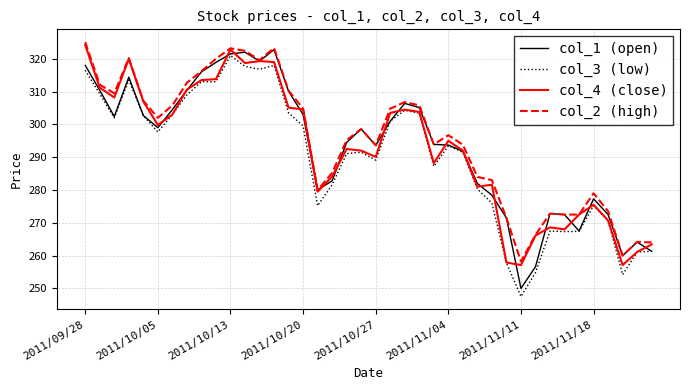

What is the lowest value of the col_2 (high) series?

258.2